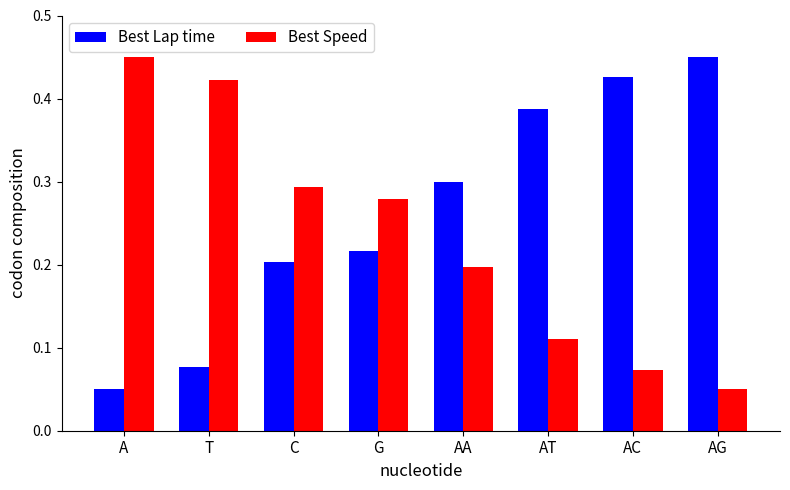

What is the label of the 5th bar from the left?

AA